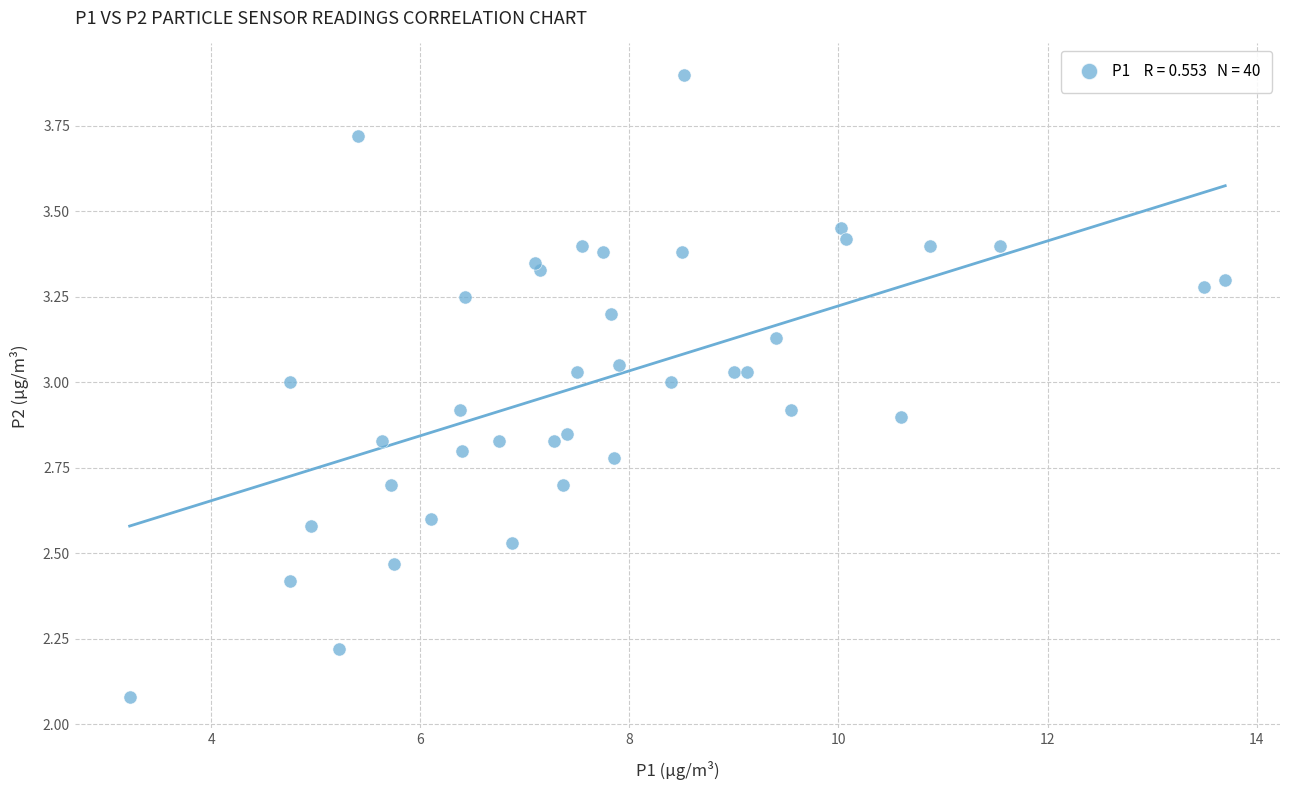

What Y value in the scatter plot is closest to 2?

2.1